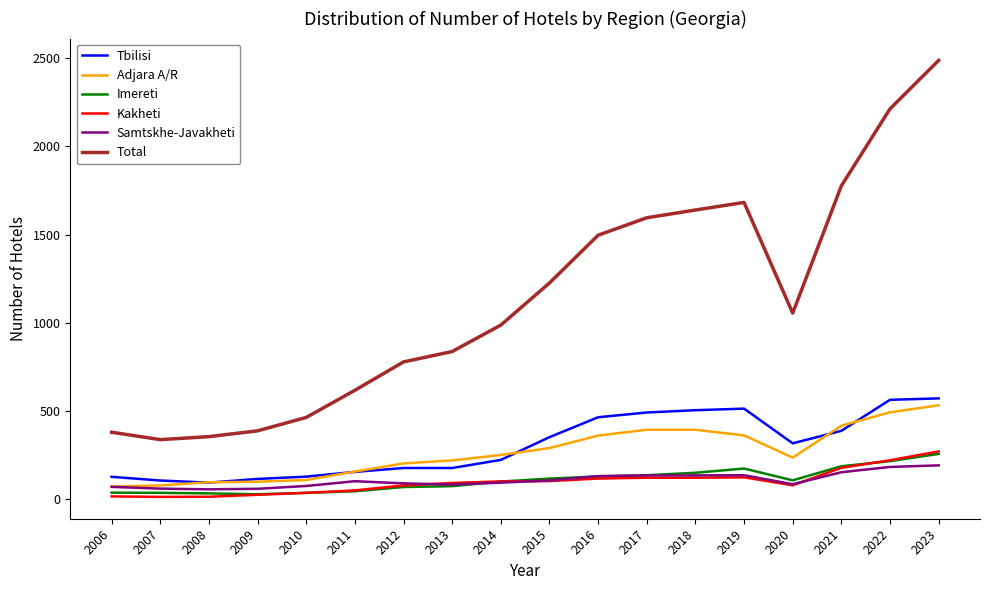

Read the Tbilisi value at 2015, to the nearest 5.

350